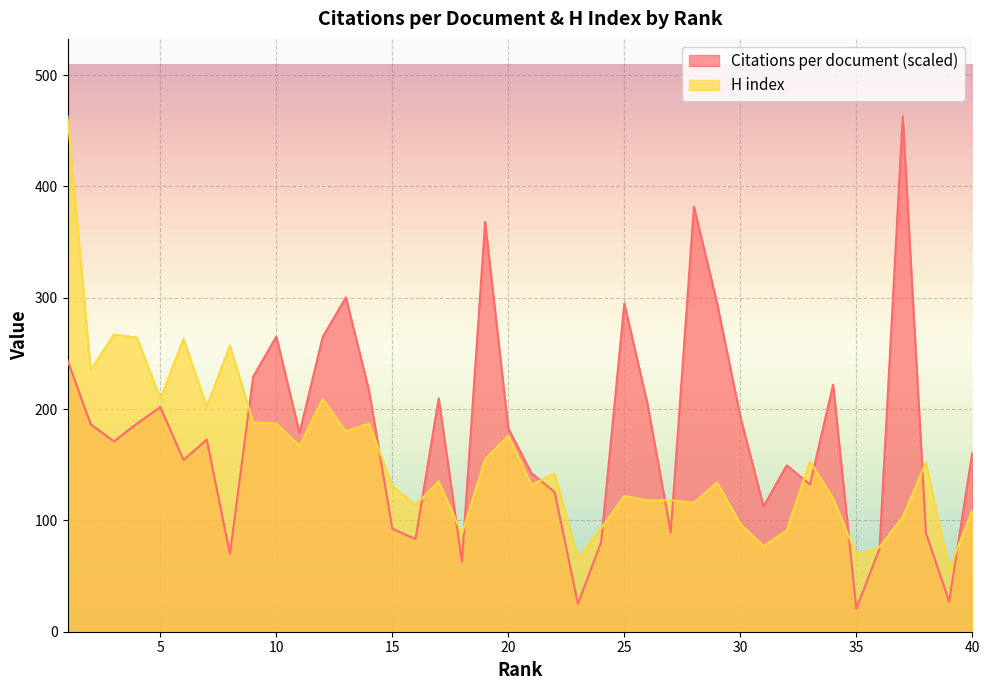

Which series has the largest range (max minus min)?

Citations per document (scaled)